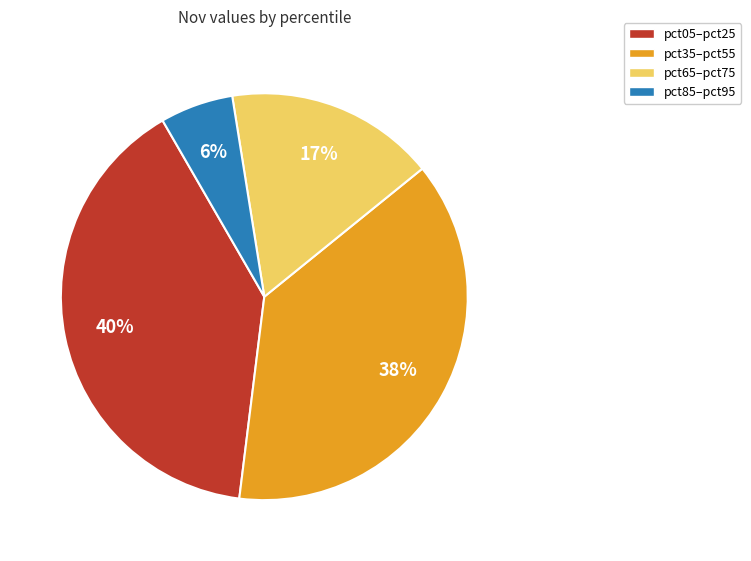

Is there any slice that represents more than half of the pie?

No